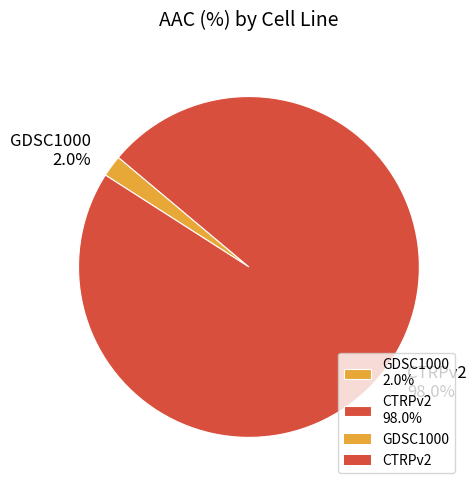

Is there a majority slice in this chart?

Yes